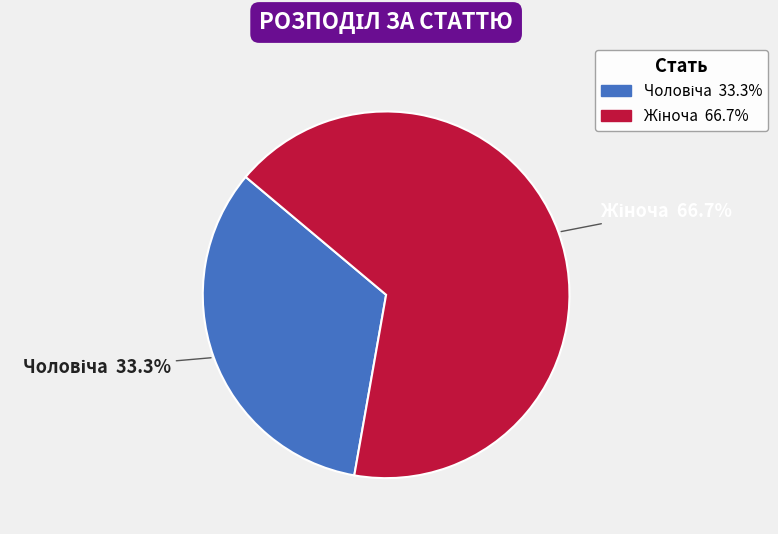

Is there any slice that represents more than half of the pie?

Yes